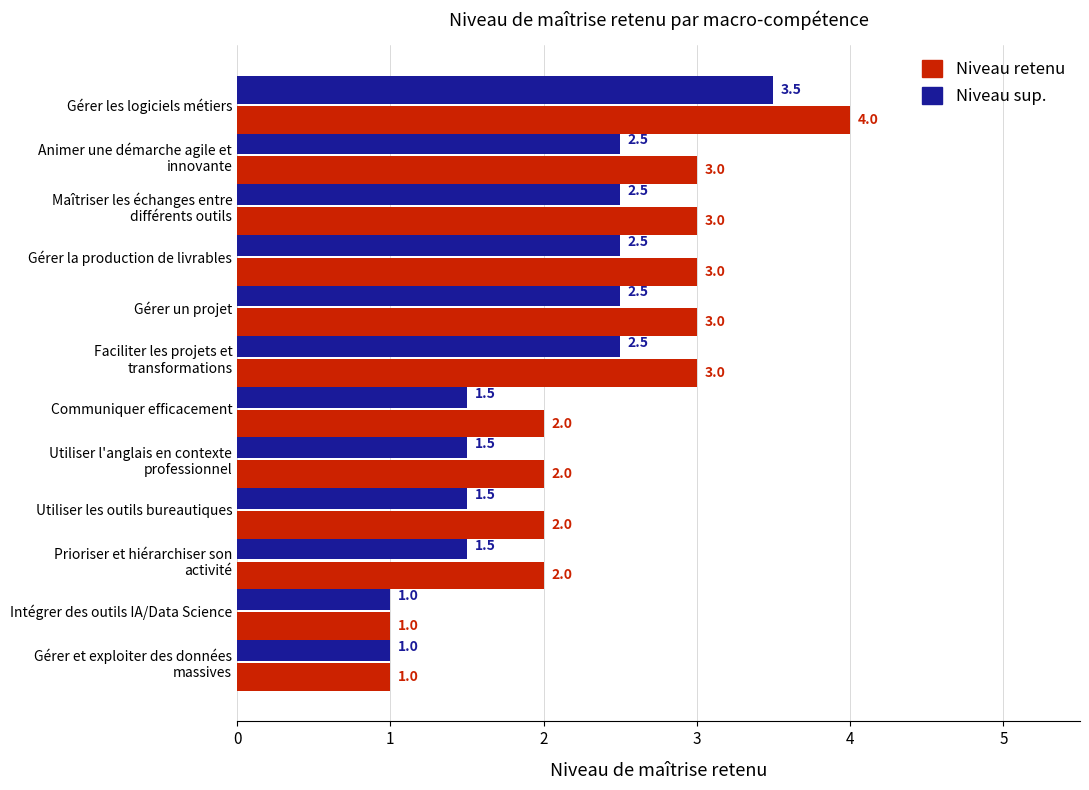

List the series in order of their overall mean, highest first.

Niveau retenu, Niveau sup.